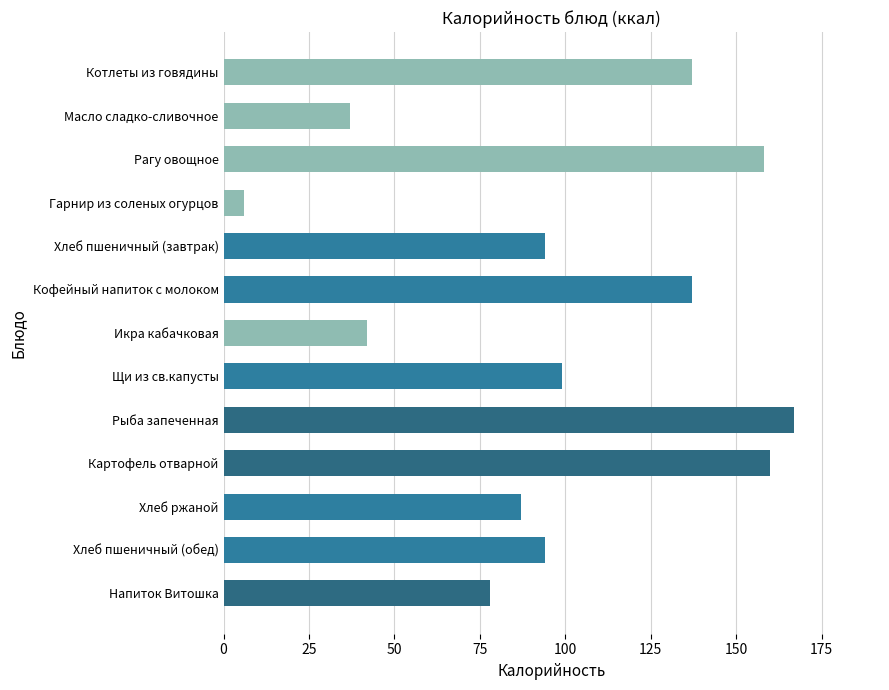

What is the ratio of the value at Хлеб пшеничный (обед) to the value at Напиток Витошка?

1.2